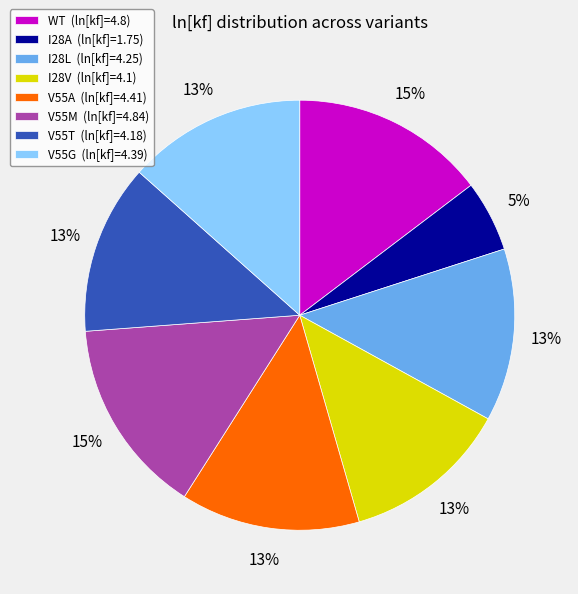

Is there a majority slice in this chart?

No